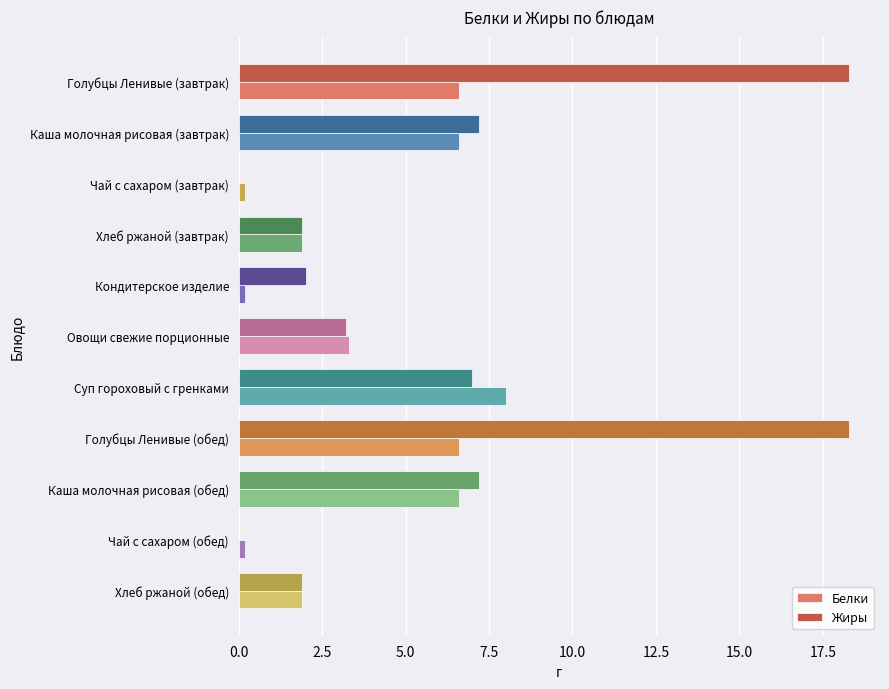

What is the sum of all Жиры values?

67.0